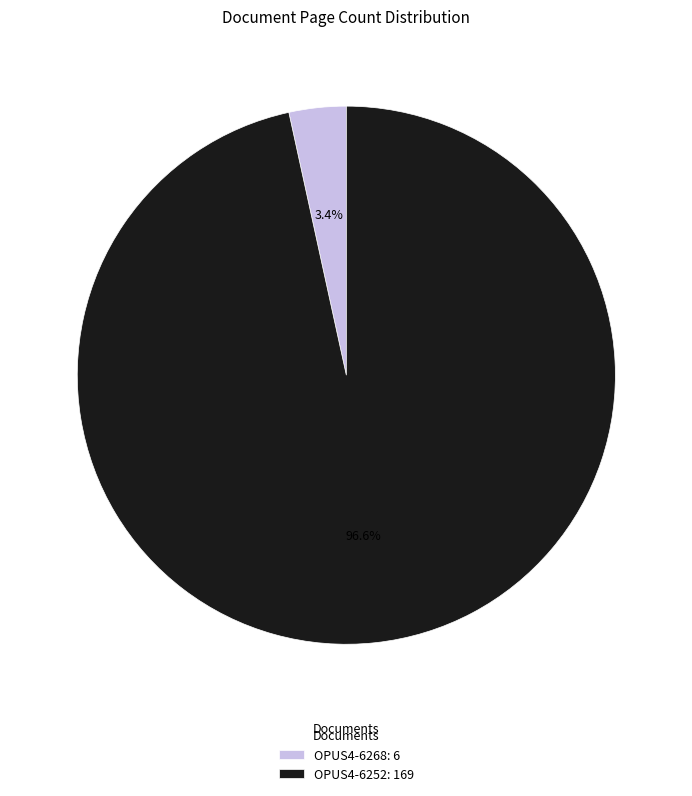

How much of the chart is everything except OPUS4-6252?

3.4%